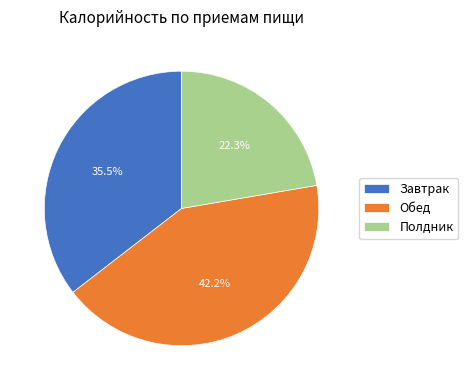

Is there any slice that represents more than half of the pie?

No